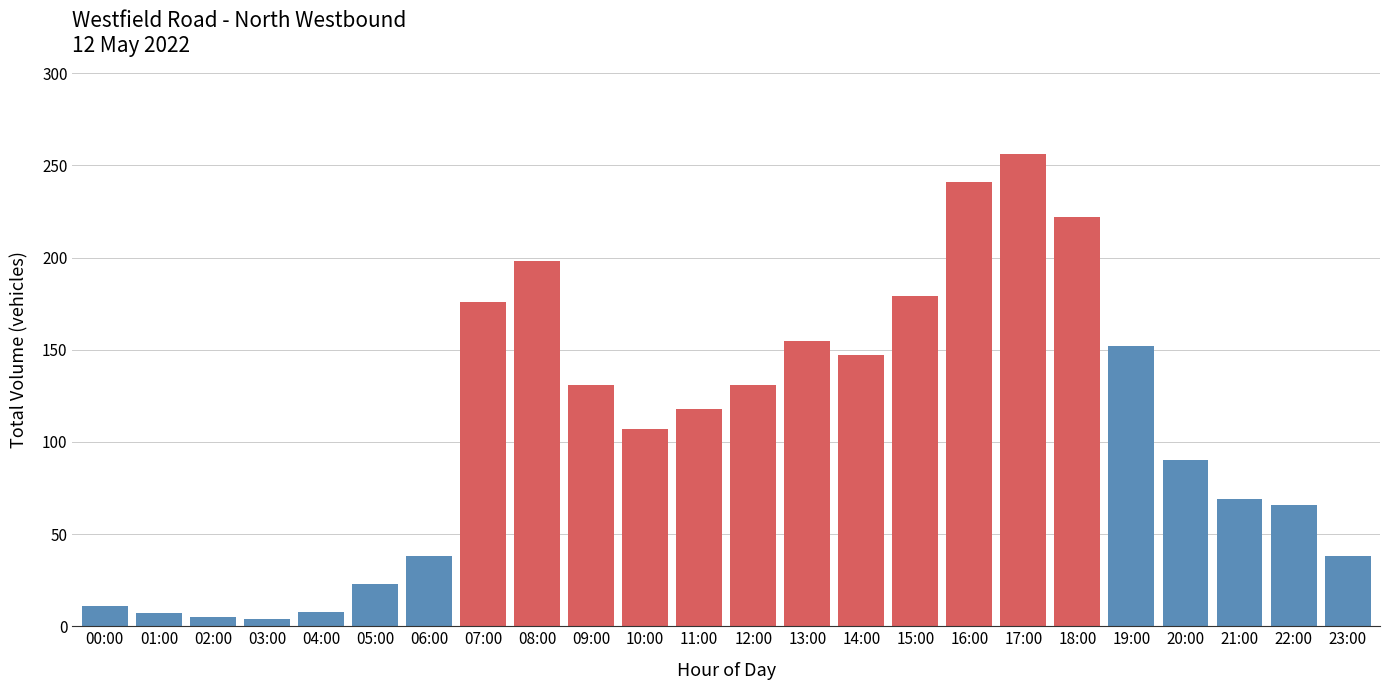

What is the difference between the second highest and second lowest values?

236